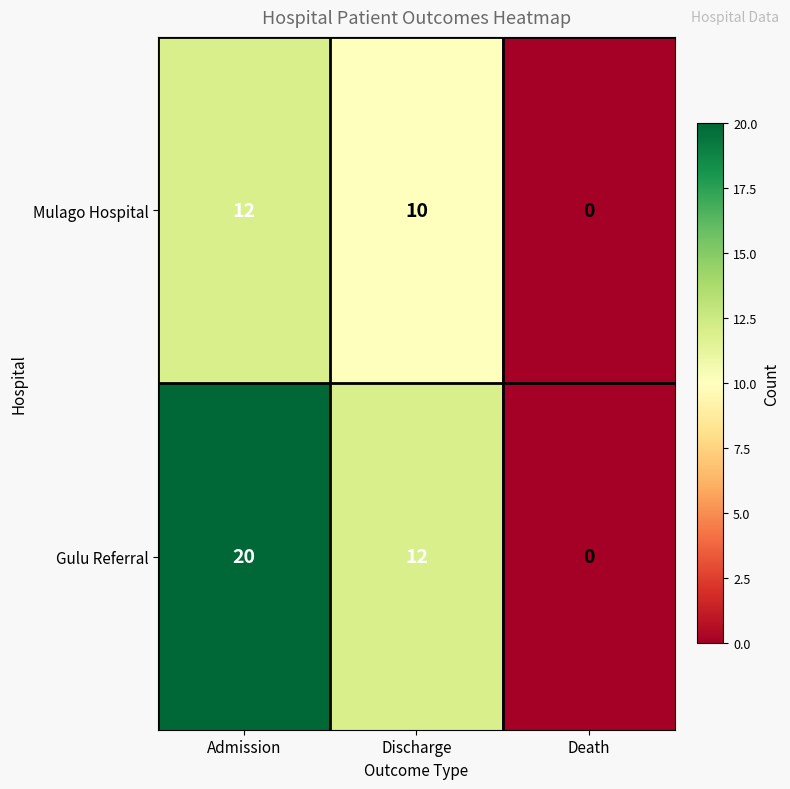

What is the greatest value displayed?

20